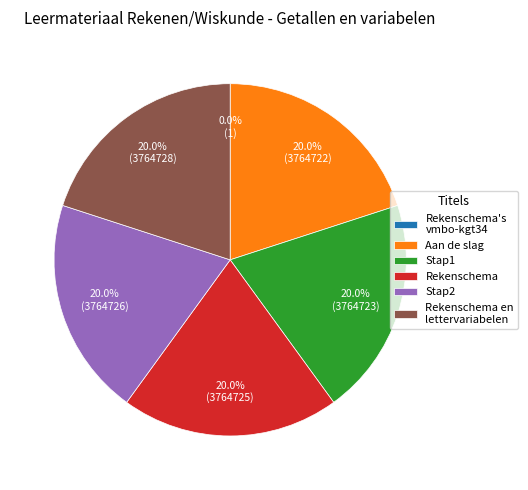

To the nearest percent, what percentage of the pie is Stap1?

20%